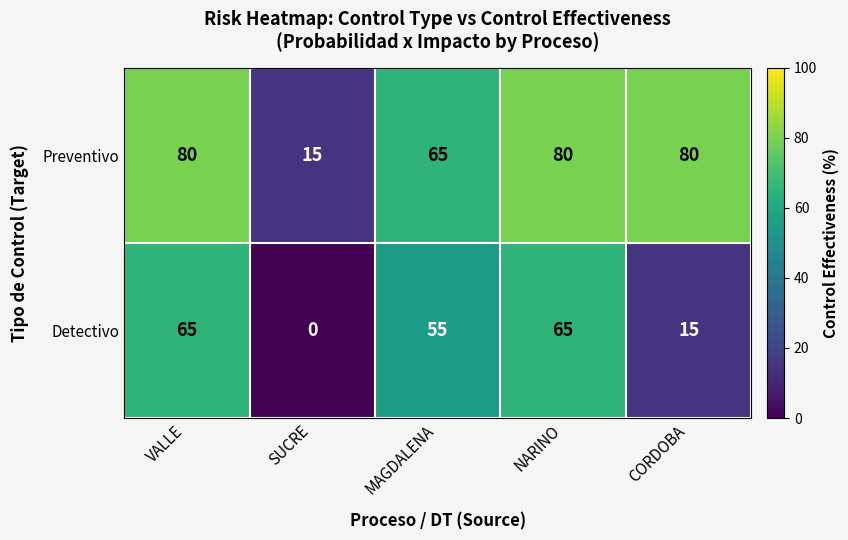

Count the Detectivo values in the range 15 to 65.

4